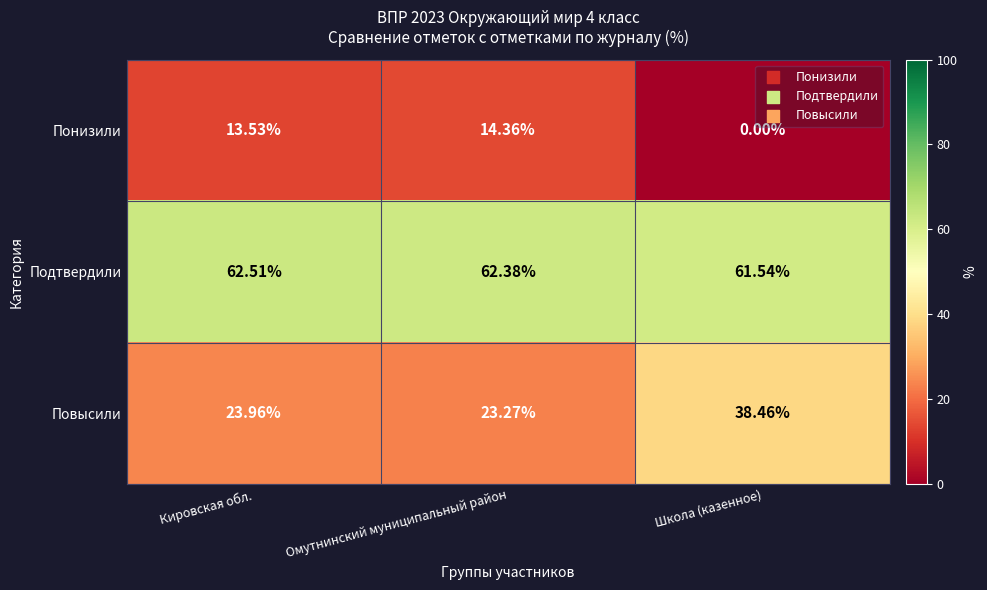

Which series changed the most between Омутнинский муниципальный район and Школа (казенное)?

Повысили